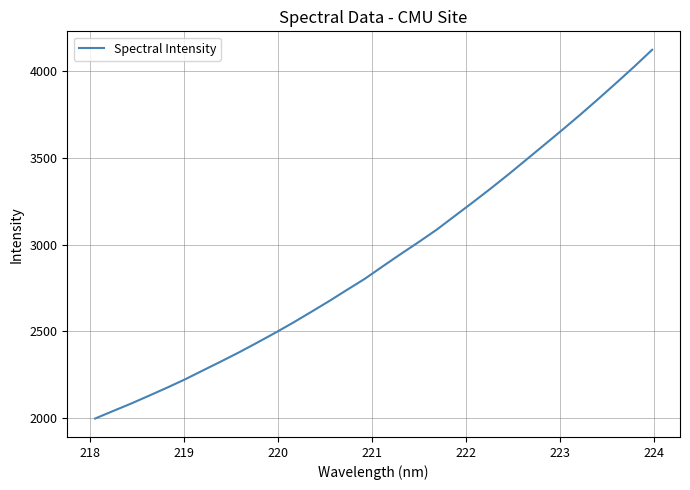

What is the minimum value shown in the chart?

1999.0